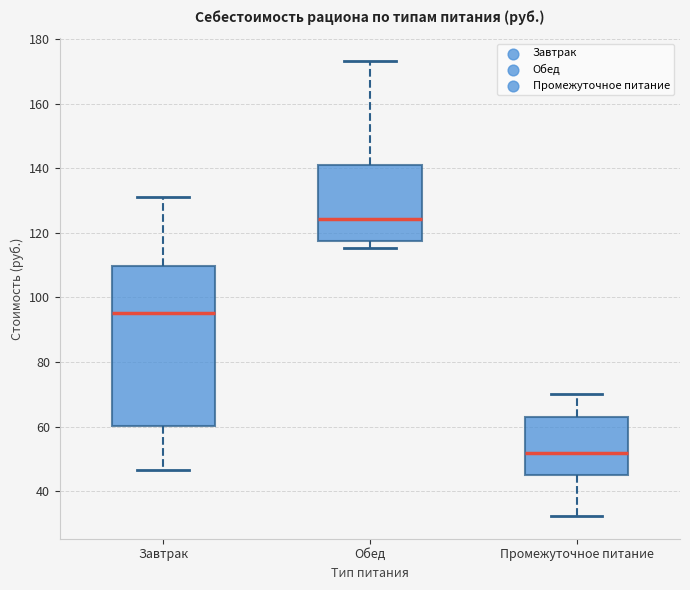

Which box has the lowest median line?

Промежуточное питание